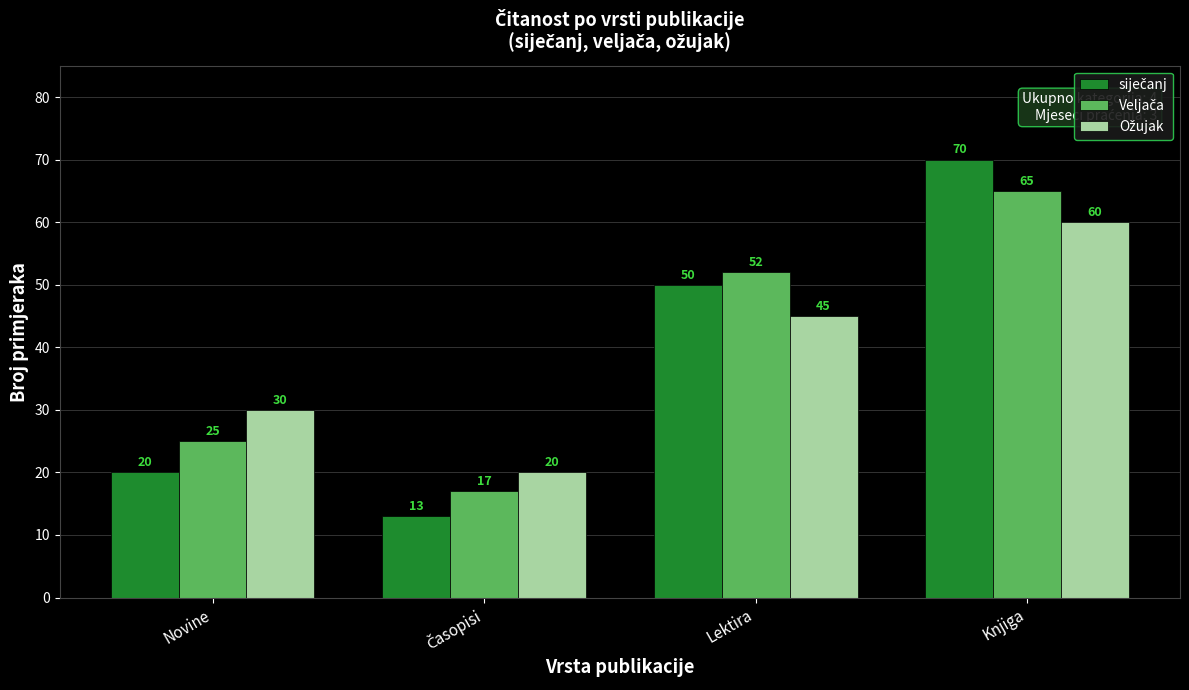

What is the smallest value displayed?

13